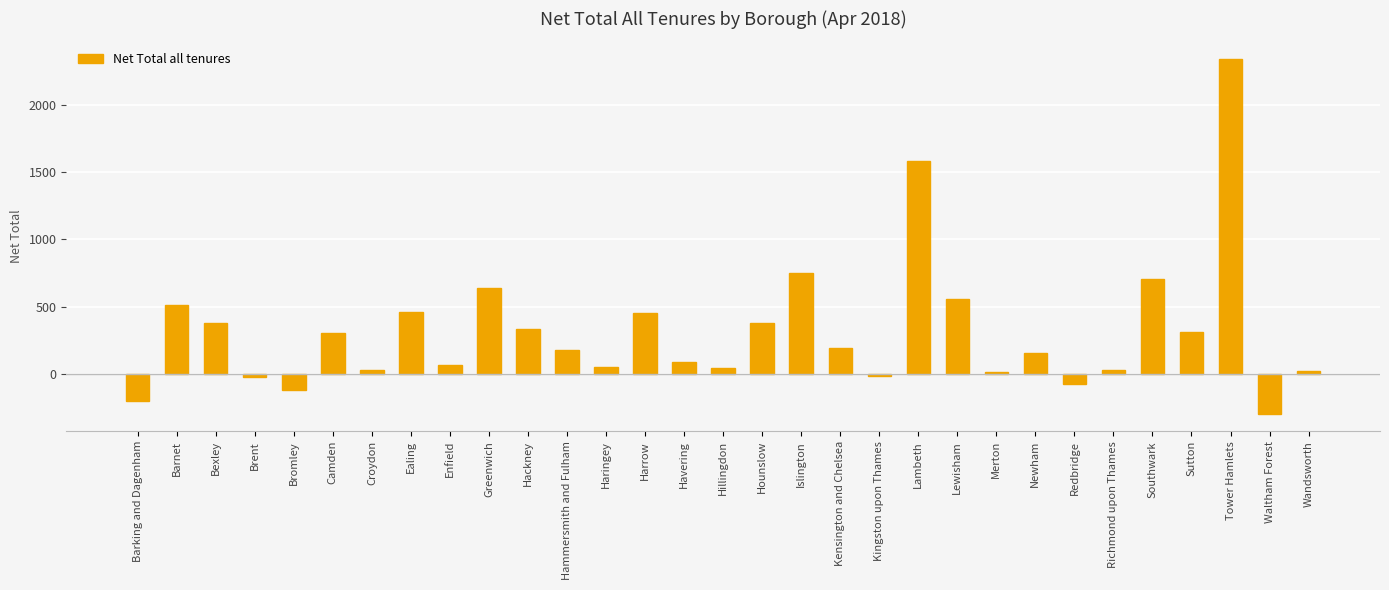

What is the approximate value at Hackney?

338